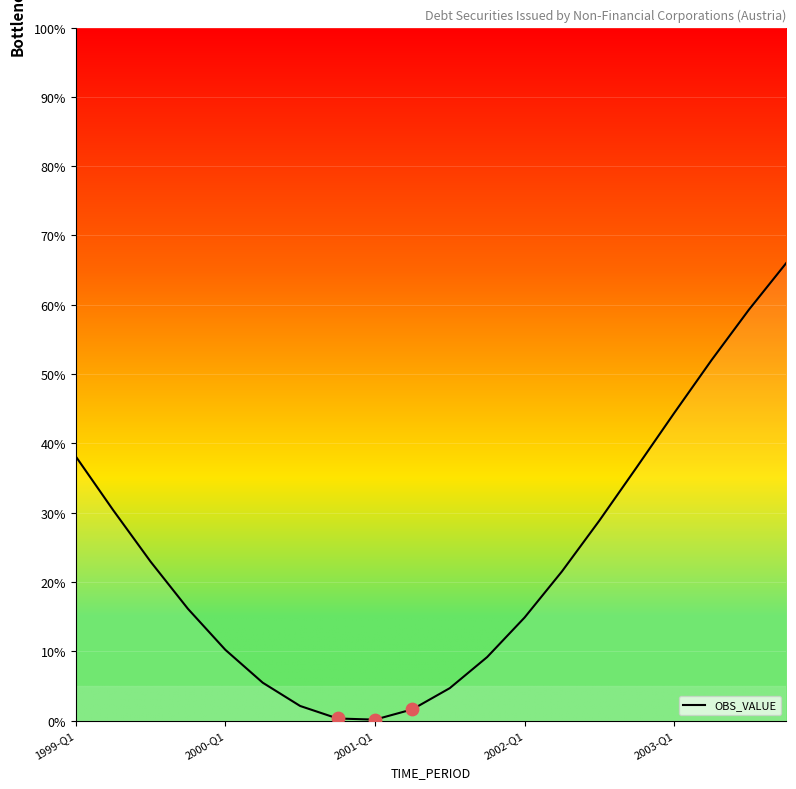

What is the maximum value shown in the chart?

66.0